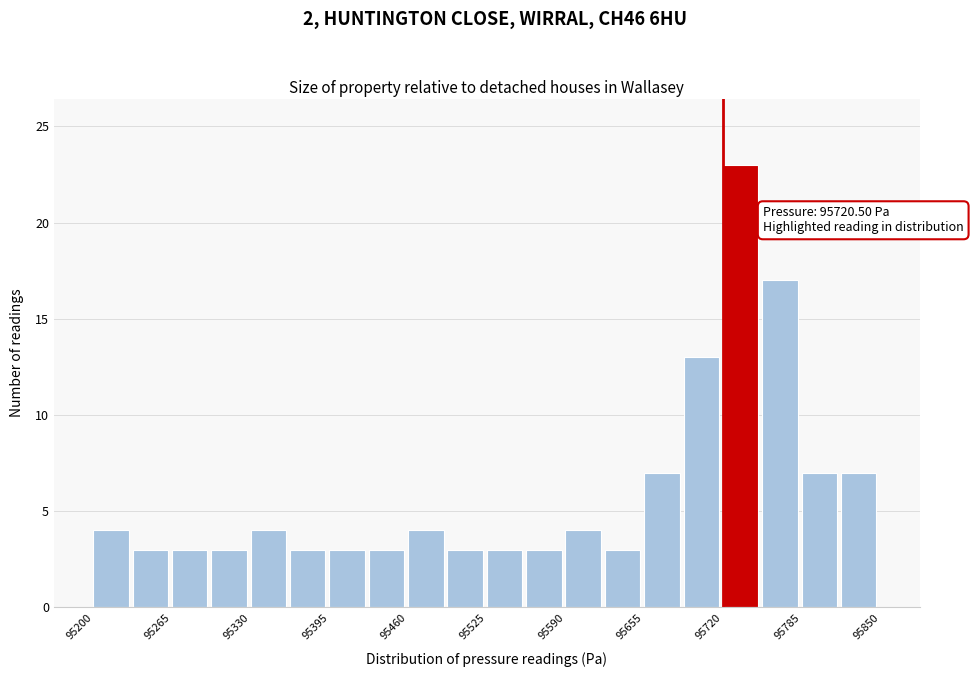

Read against the x-axis, roughly where is the centre of the tallest bar?

95730